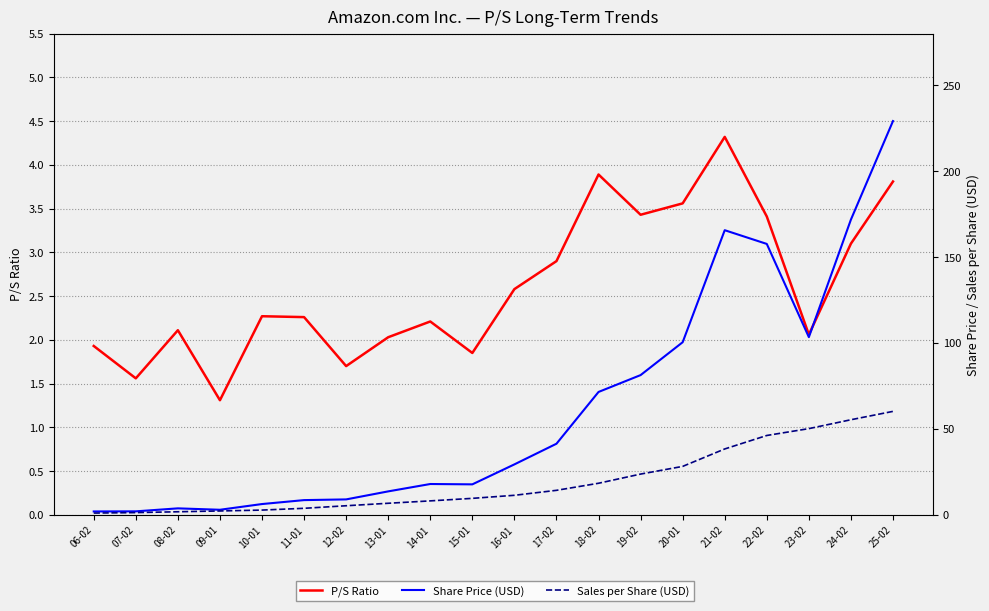

What is the average value of the P/S Ratio series?

2.6